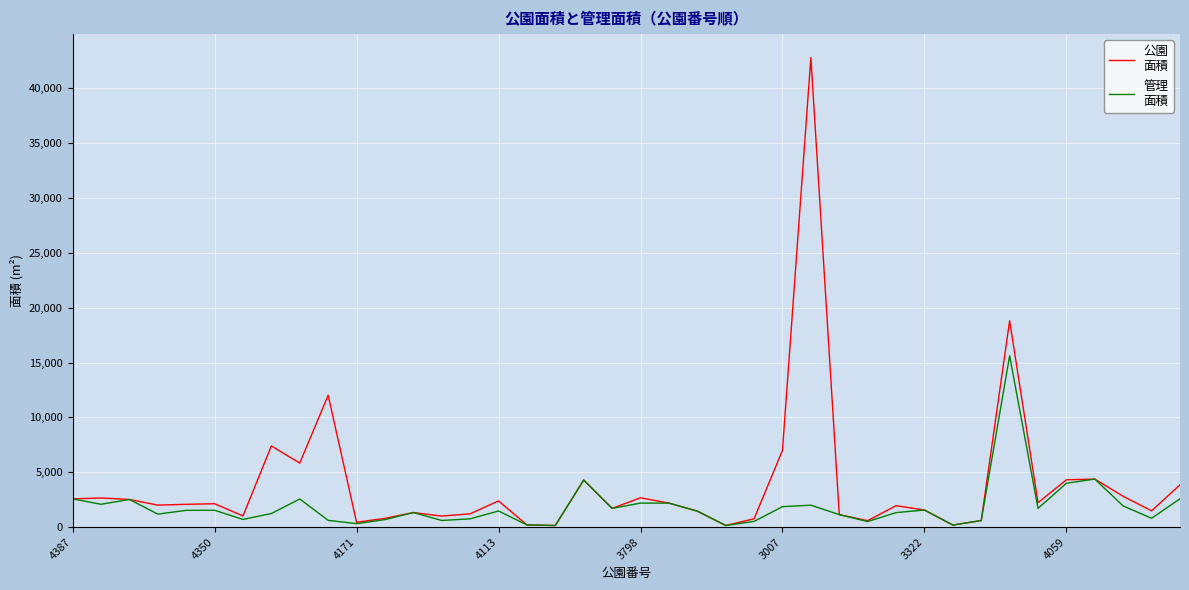

How many lines are shown in the chart?

2